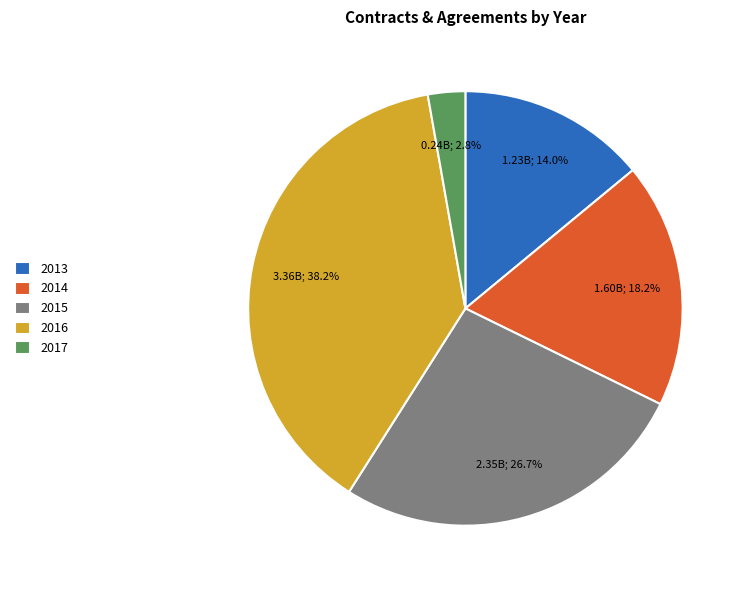

What percentage do 2017 and 2013 together represent?

16.8%